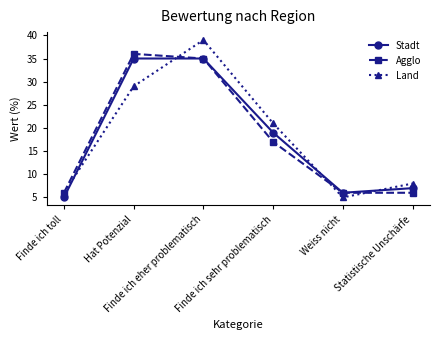

True or false: Stadt has a value of 3 at Statistische Unschärfe.

False